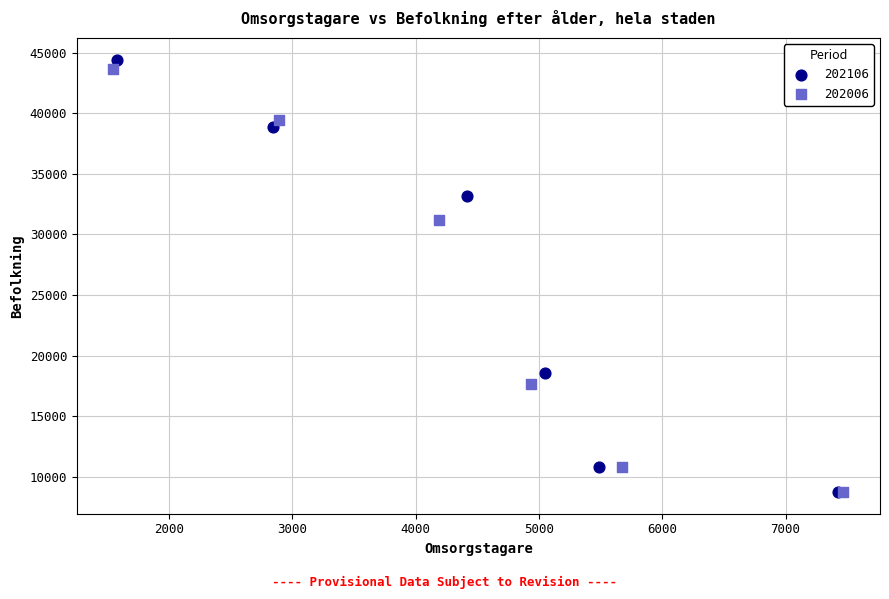

Which series has the largest Y range (max minus min)?

202106